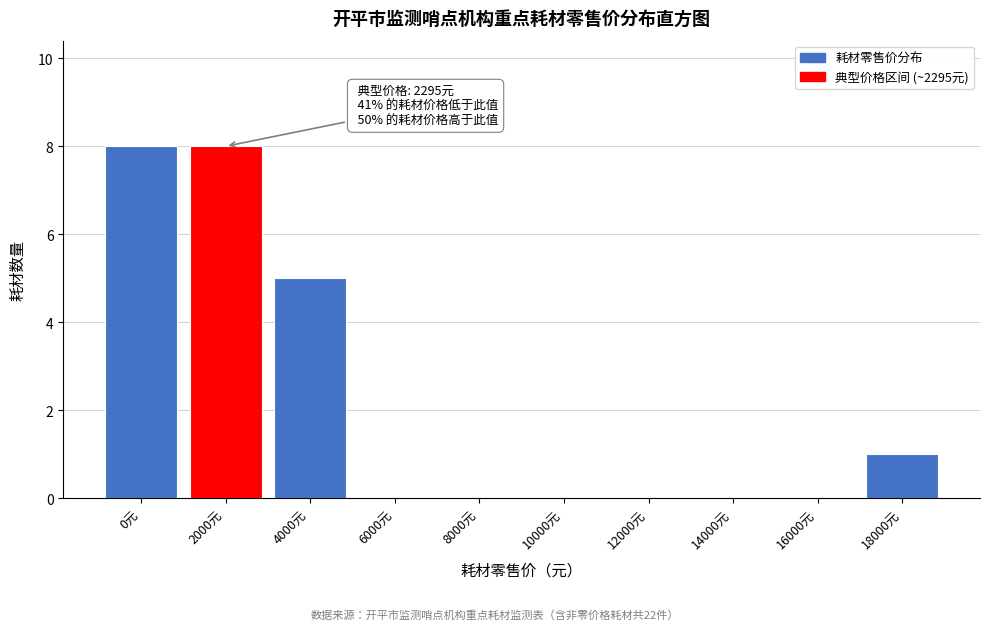

Reading left to right, extract all data points from this chart.

0元=8	2000元=8	4000元=5	6000元=0	8000元=0	10000元=0	12000元=0	14000元=0	16000元=0	18000元=1